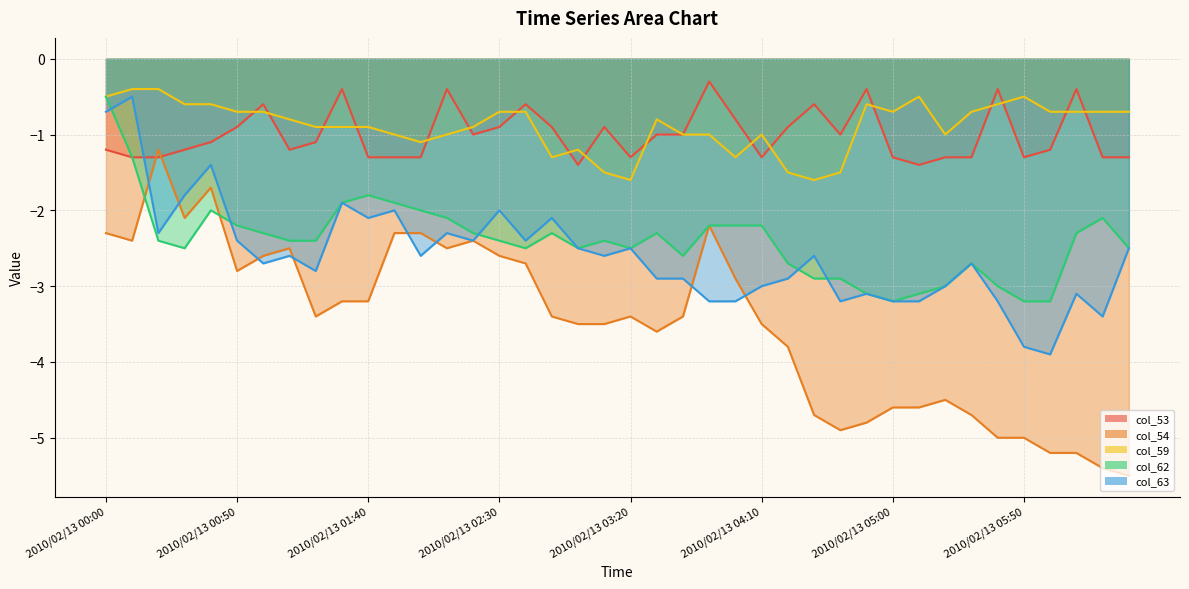

What is the difference between the col_54 values at 2010/02/13 01:10 and 2010/02/13 03:10?

1.0